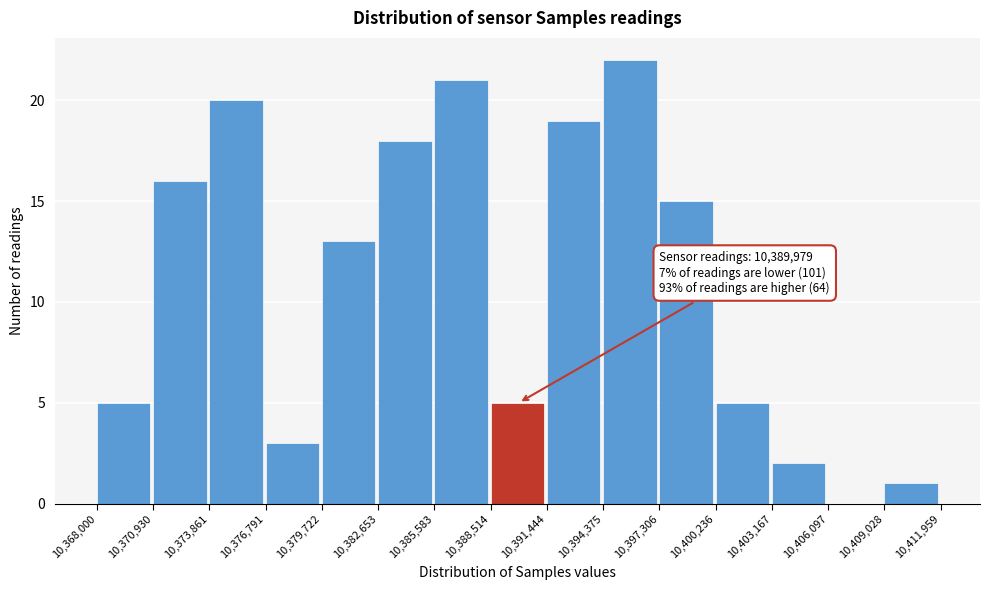

Which range on the x-axis has the tallest bar?

10,394,375 to 10,397,306